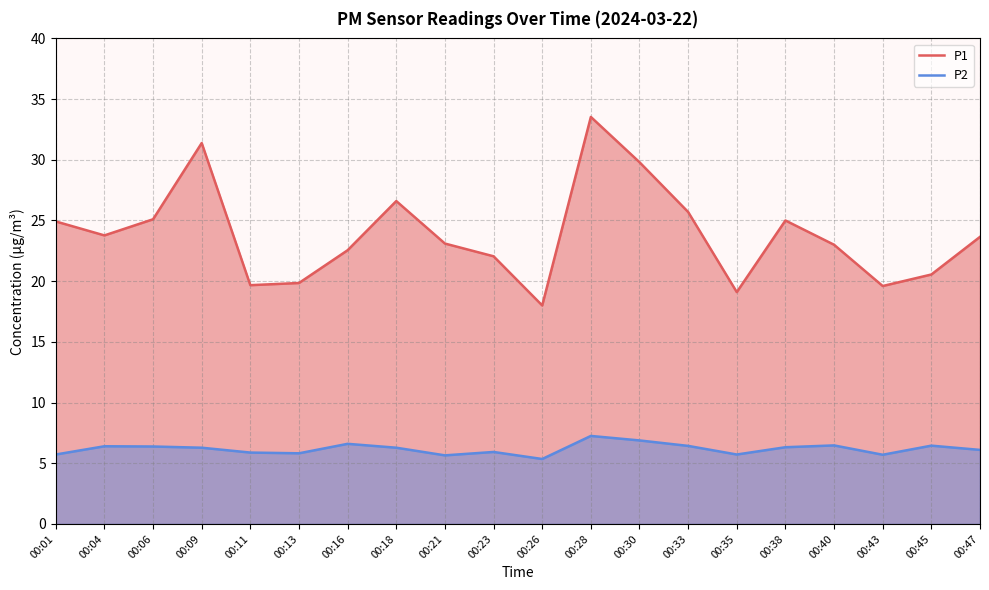

At which label is P2 closest to 6?

00:23